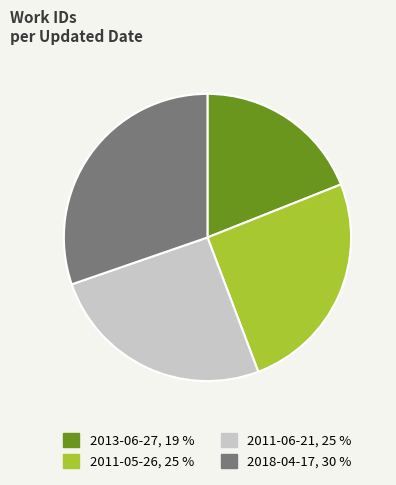

How many slices are in this pie chart?

4